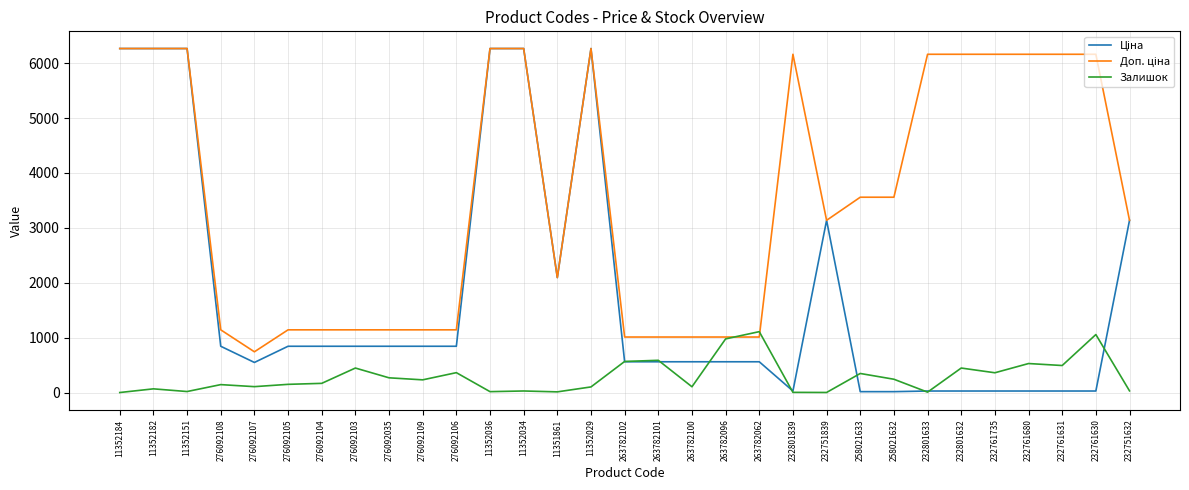

What is the maximum value for Залишок?

1109.0